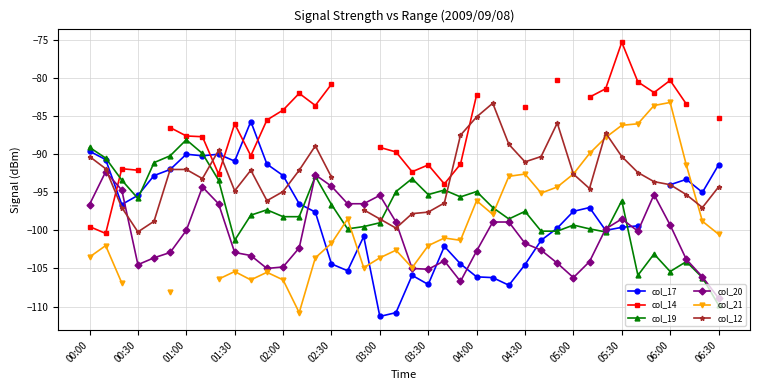

True or false: col_20 has more than 0 points higher than both neighbors.

True